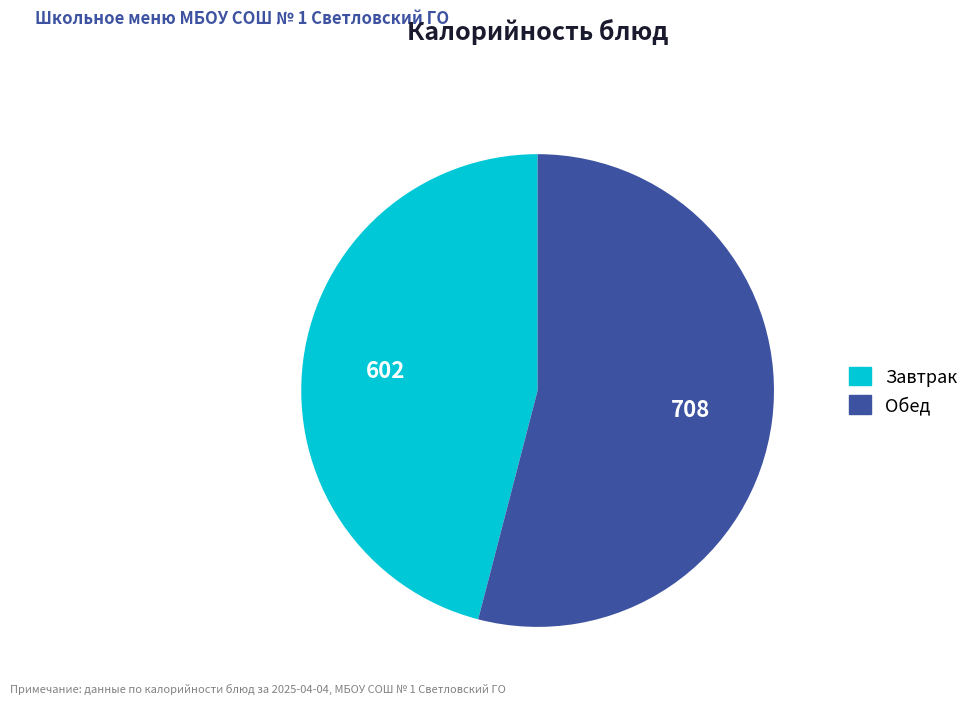

Is there a majority slice in this chart?

Yes